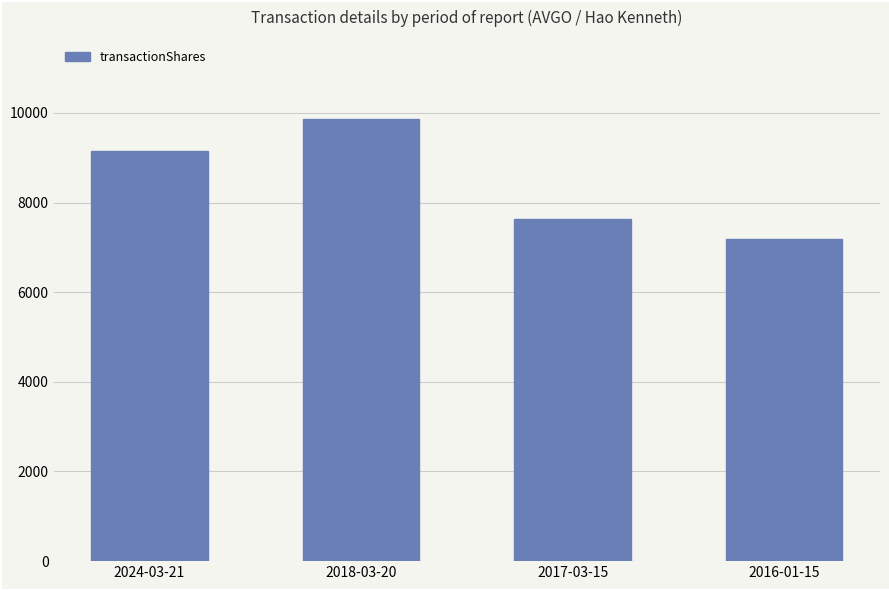

At which label is the value closest to 8520?

2024-03-21